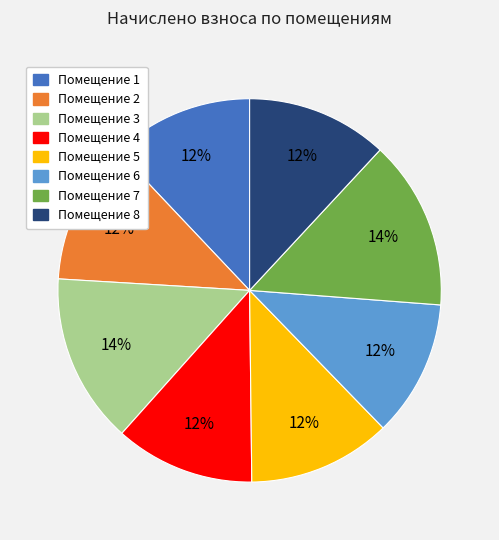

Is there a majority slice in this chart?

No